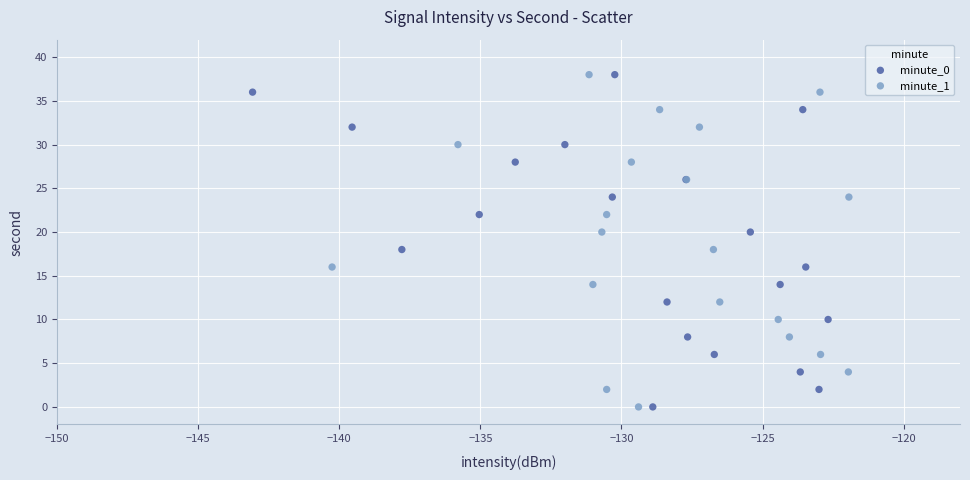

What are all the series names shown in the legend?

minute_0, minute_1